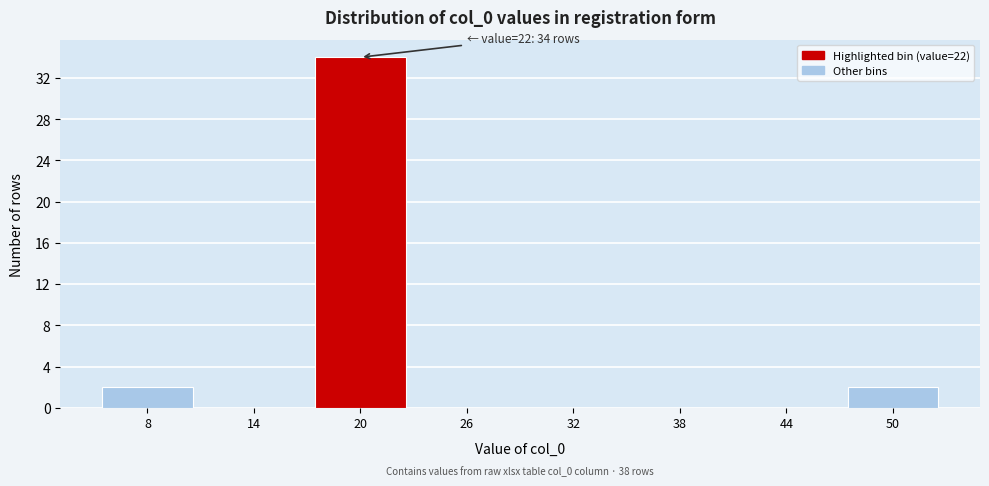

Reading left to right, extract all data points from this chart.

8=2	14=0	20=34	26=0	32=0	38=0	44=0	50=2